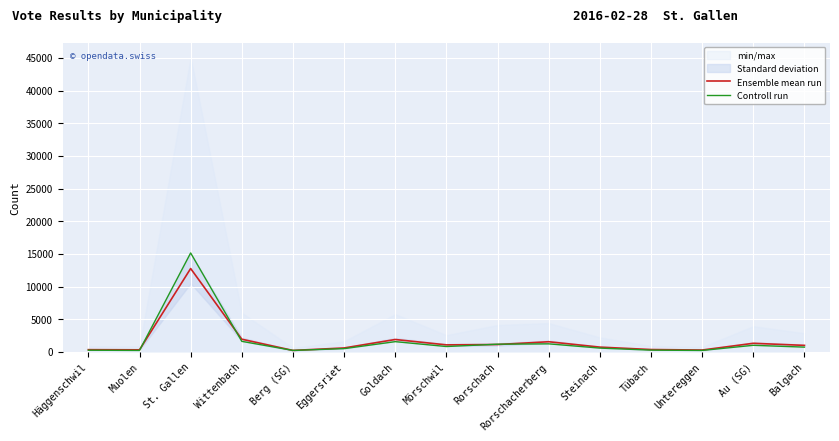

At how many categories does at least one series exceed 6299?

1